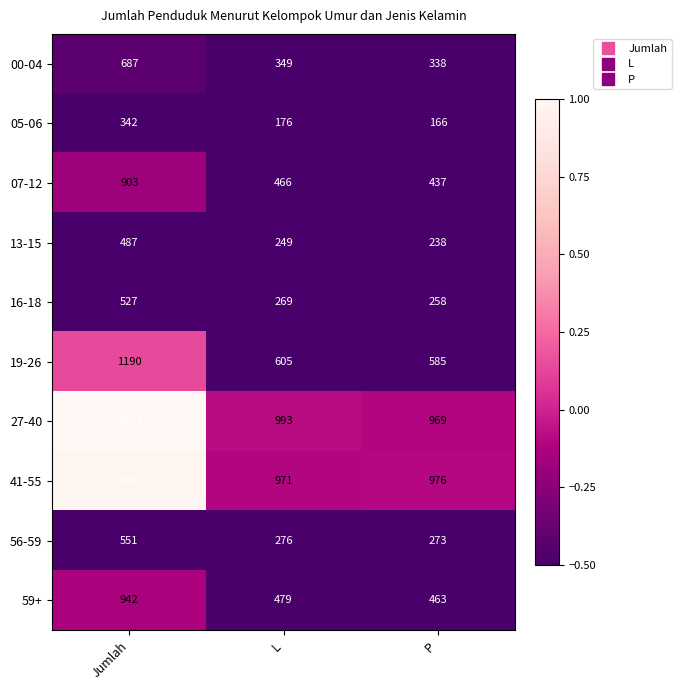

Count the number of data series in this chart.

10